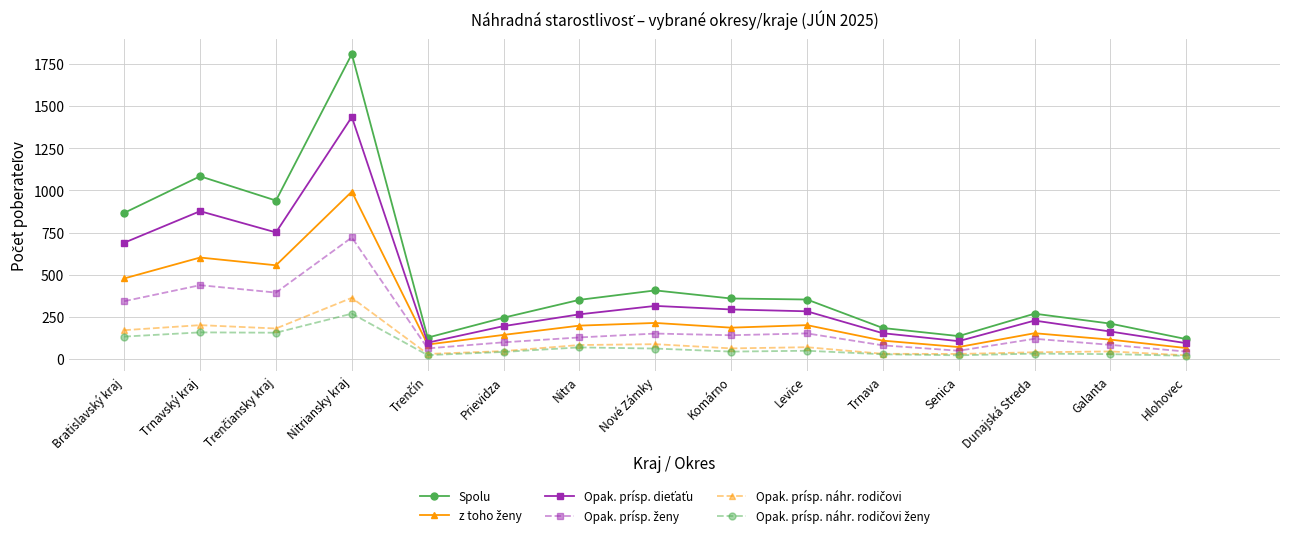

What is the spread (max minus min) of values at Nitriansky kraj?

1540